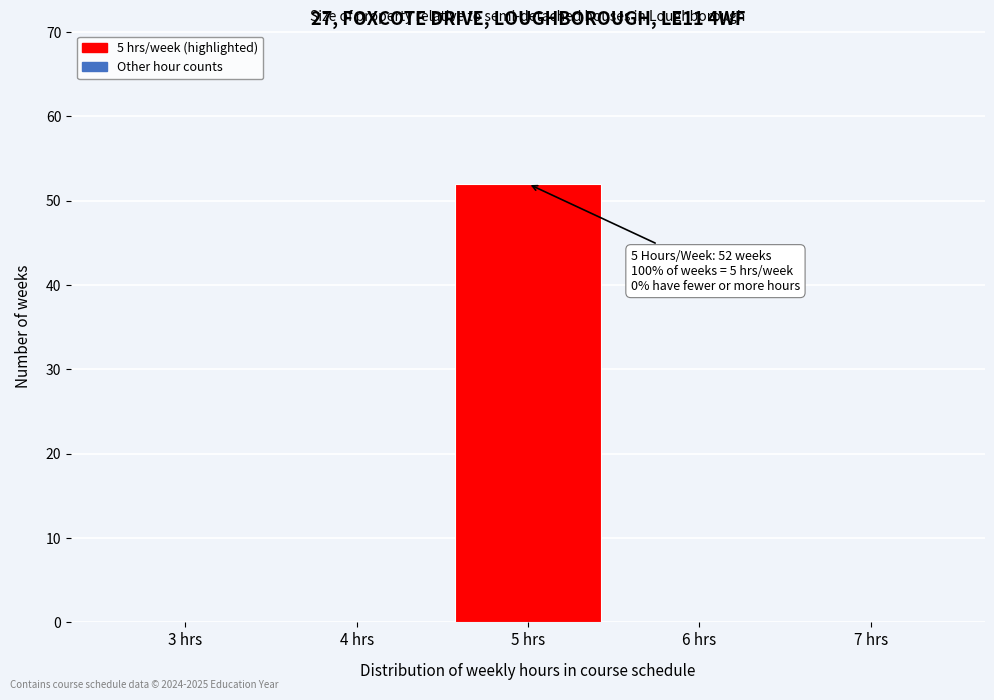

Over which range of the x-axis is the bar tallest?

4.5 to 5.5